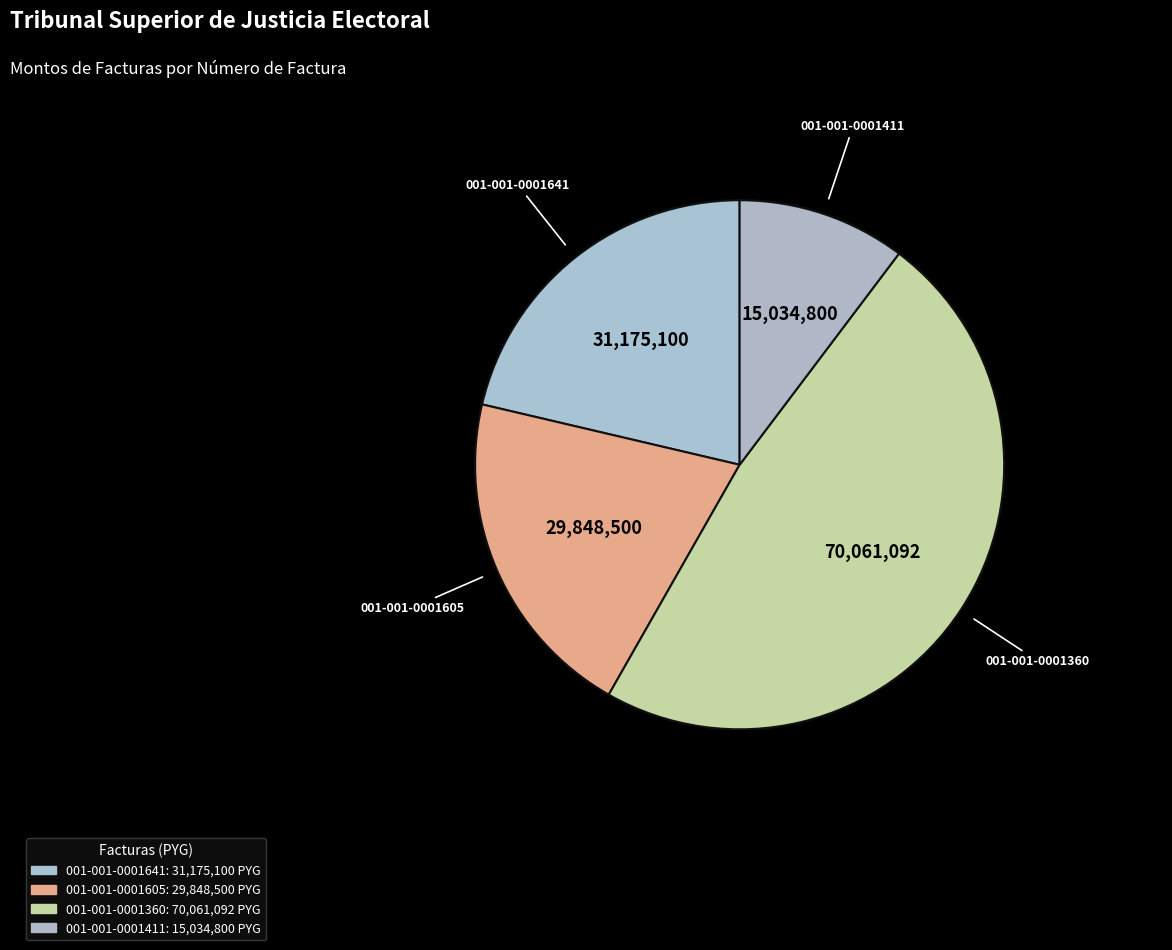

What percentage is the 001-001-0001605 slice, to the nearest percent?

20%